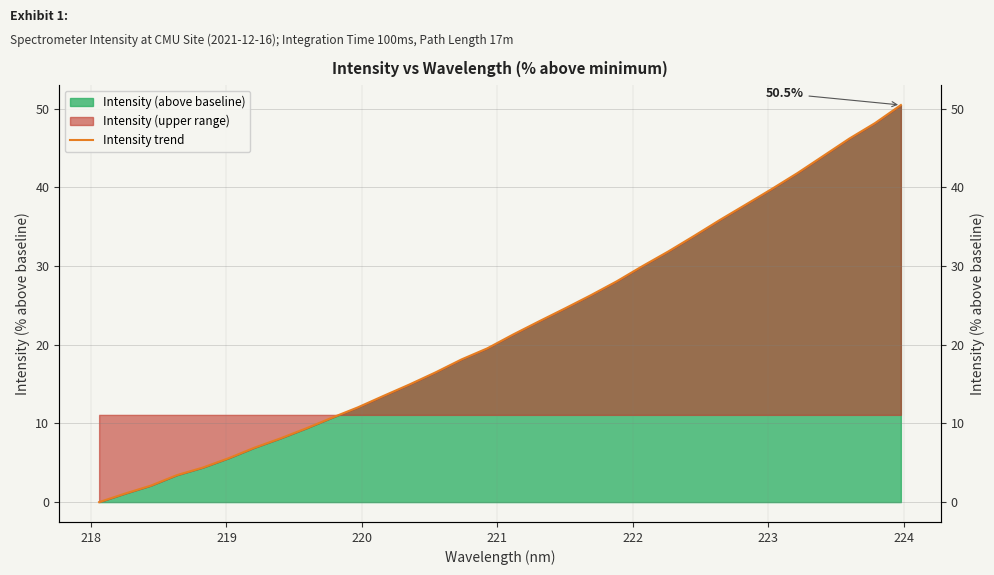

Reading left to right, what are all the values shown in this chart?

0.0	1.1	2.1	3.4	4.4	5.6	6.9	8.1	9.4	10.7	12.0	13.5	15.0	16.5	18.1	19.5	21.3	23.0	24.6	26.3	28.1	30.0	31.9	33.8	35.9	37.8	39.8	41.8	44.0	46.2	48.2	50.5